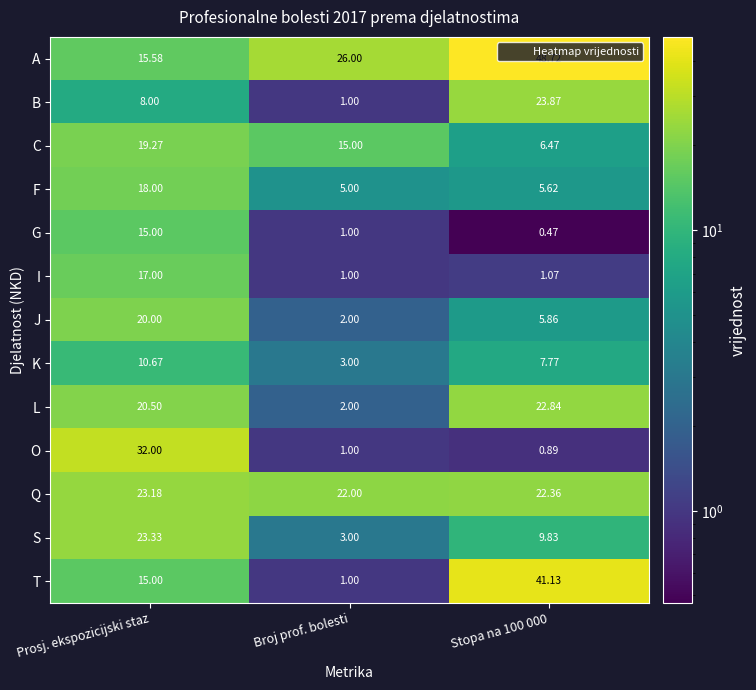

Which category has the highest value in the I series?

Prosj. ekspozicijski staz